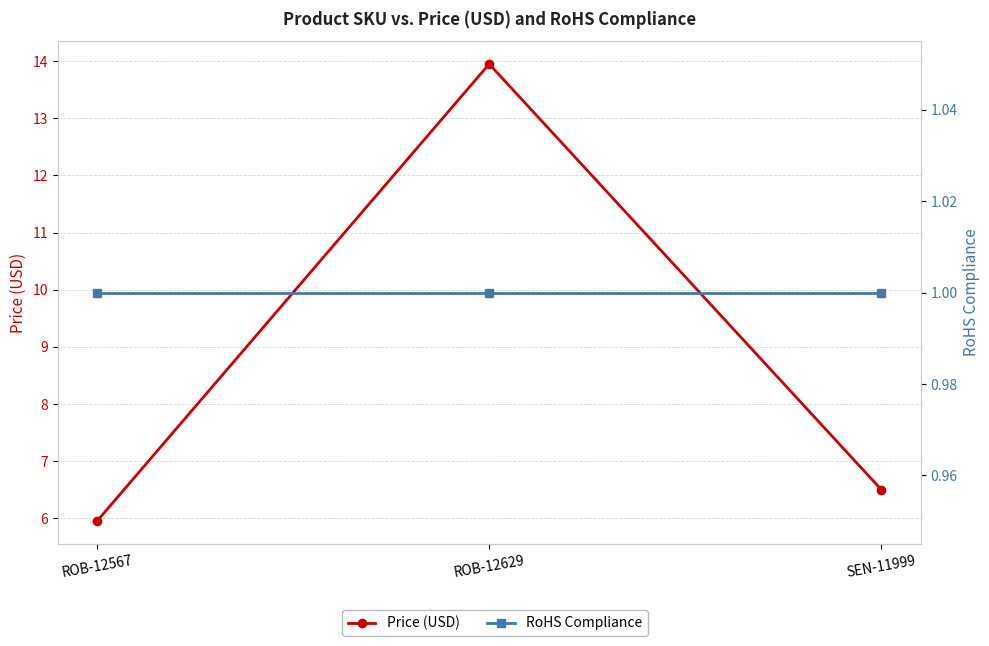

At ROB-12567, list the series in order from largest to smallest.

Price (USD), RoHS Compliance